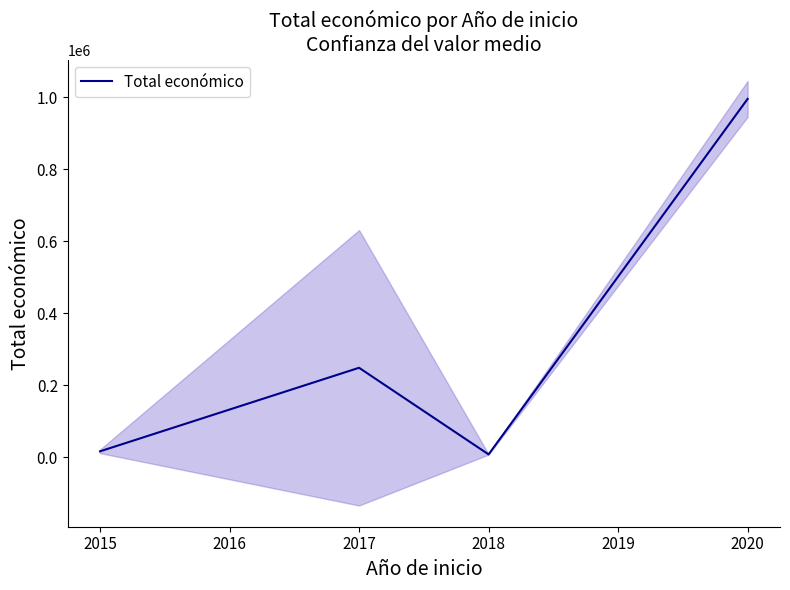

What is the difference between the second highest and second lowest values?

232074.1